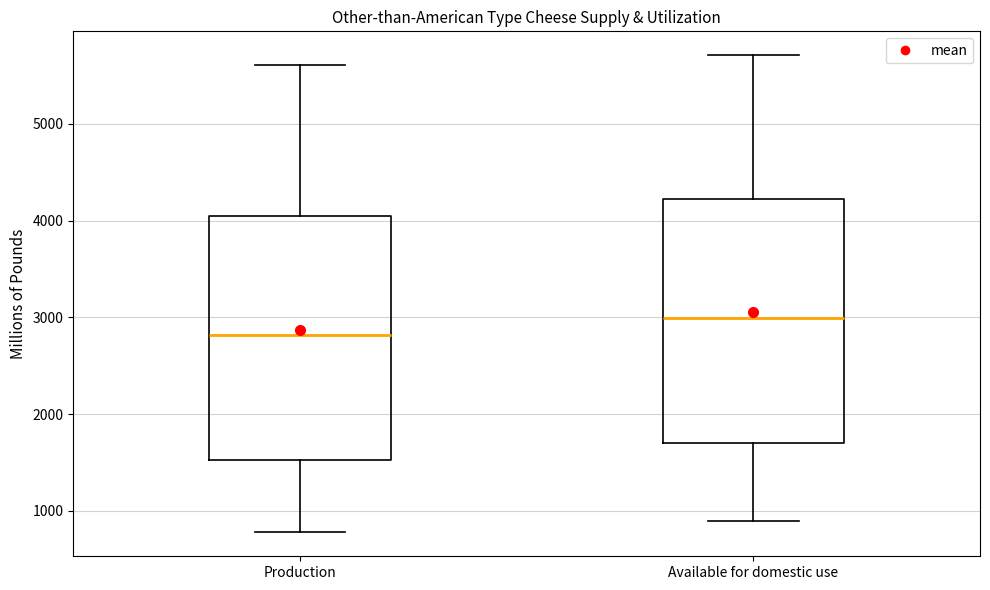

Where is the lower edge of the box for Available for domestic use on the y-axis? The values are not printed on the chart, so give them approximately, as read against the axis.

1700